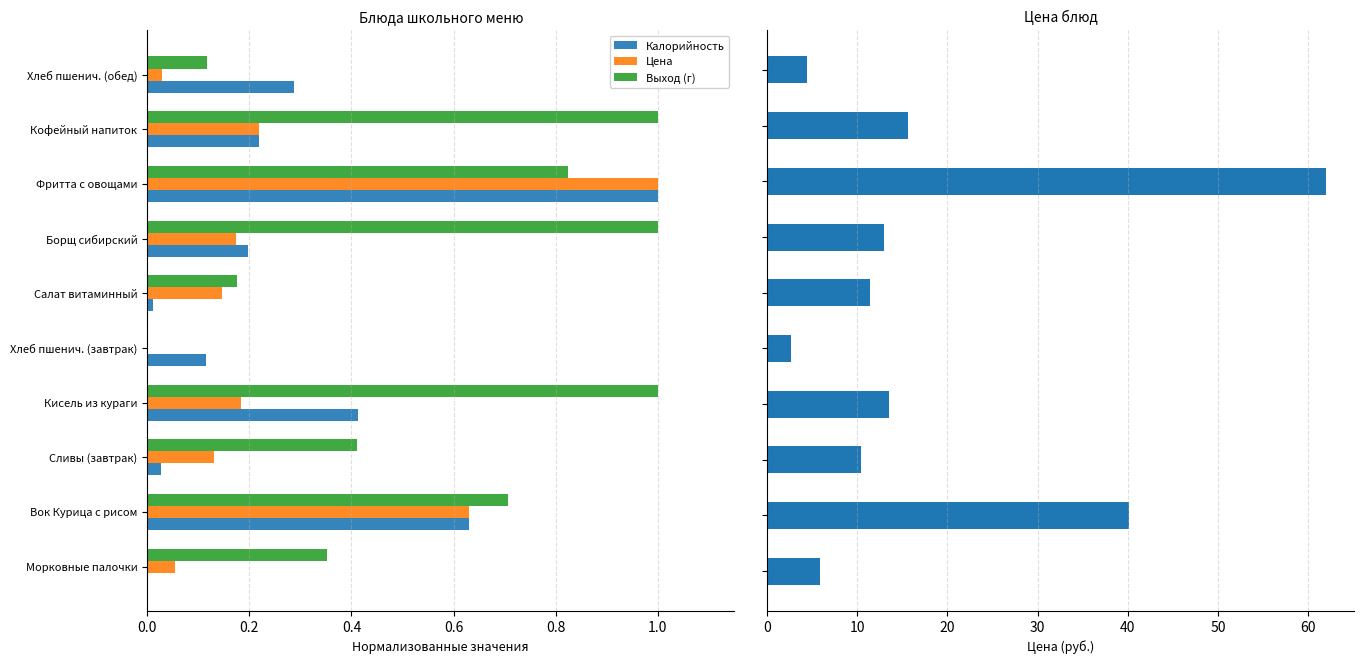

How many bars are there in total?

40